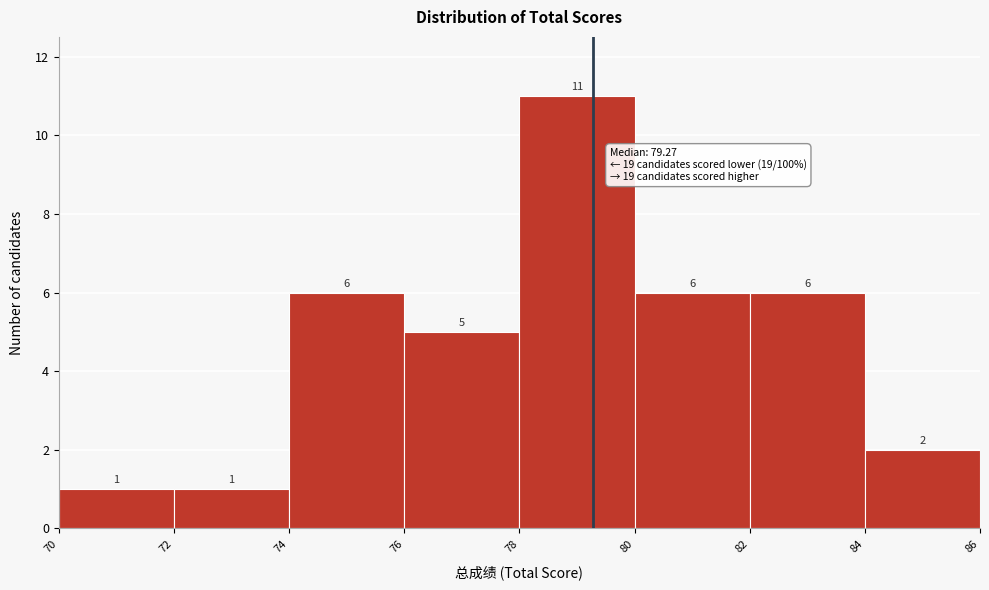

Reading left to right, transcribe this chart: for each bar, give the range it covers on the x-axis and its height.

70 to 72: 1
72 to 74: 1
74 to 76: 6
76 to 78: 5
78 to 80: 11
80 to 82: 6
82 to 84: 6
84 to 86: 2